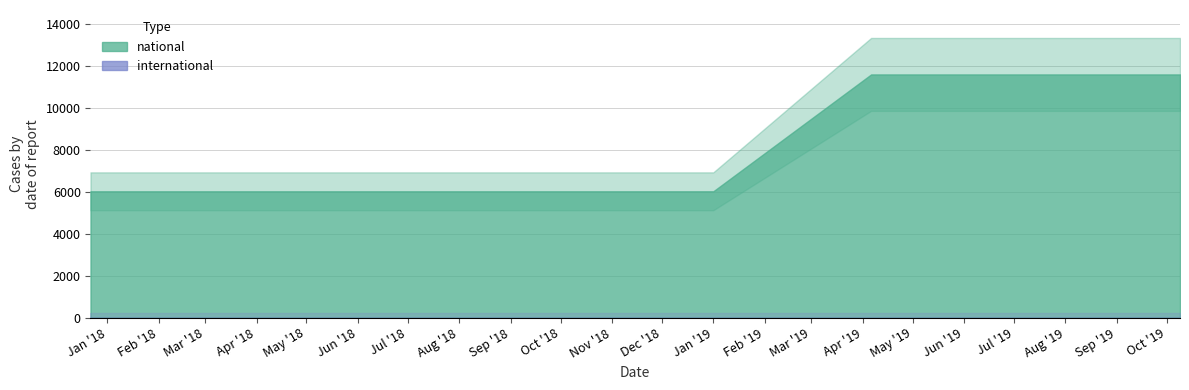

List the labels in order of national value, smallest first.

2017-12-22, 2018-04-09, 2018-07-11, 2018-09-28, 2019-01-01, 2019-04-06, 2019-07-01, 2019-10-09